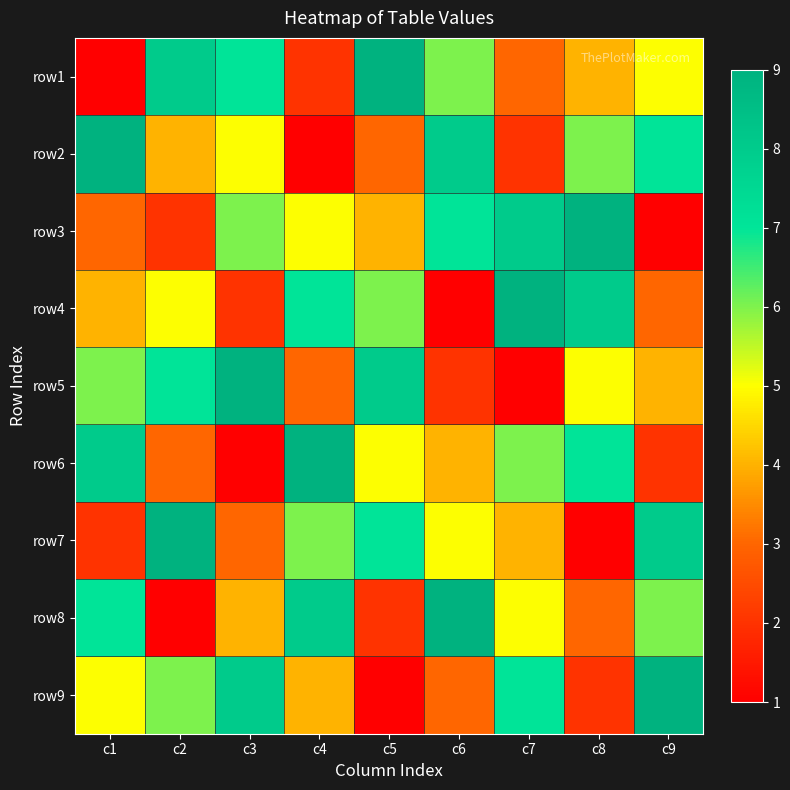

How many categories are shown in the chart?

9